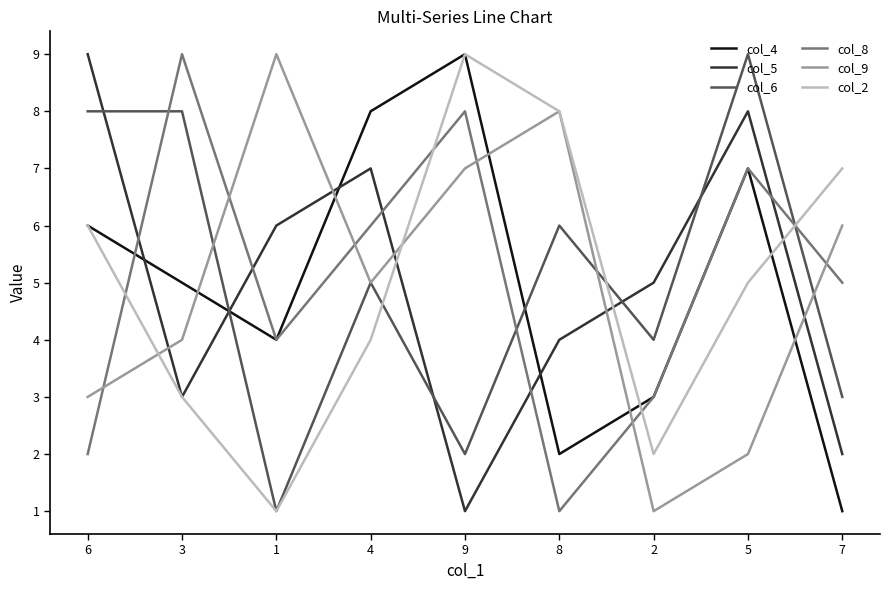

Reading right to left, list all the values displayed in this chart.

col_4: 7=1	5=7	2=3	8=2	9=9	4=8	1=4	3=5	6=6
col_5: 7=2	5=8	2=5	8=4	9=1	4=7	1=6	3=3	6=9
col_6: 7=3	5=9	2=4	8=6	9=2	4=5	1=1	3=8	6=8
col_8: 7=5	5=7	2=3	8=1	9=8	4=6	1=4	3=9	6=2
col_9: 7=6	5=2	2=1	8=8	9=7	4=5	1=9	3=4	6=3
col_2: 7=7	5=5	2=2	8=8	9=9	4=4	1=1	3=3	6=6